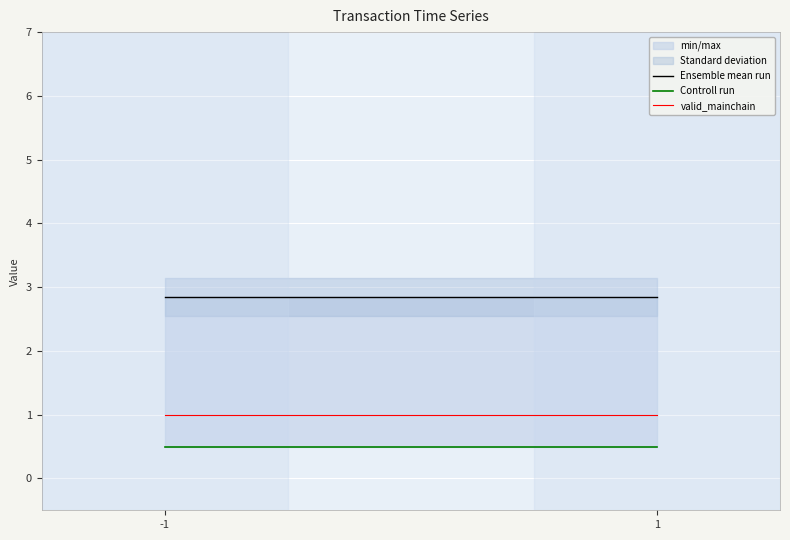

The value of Ensemble mean run at 1 is 1.3. True or false?

False